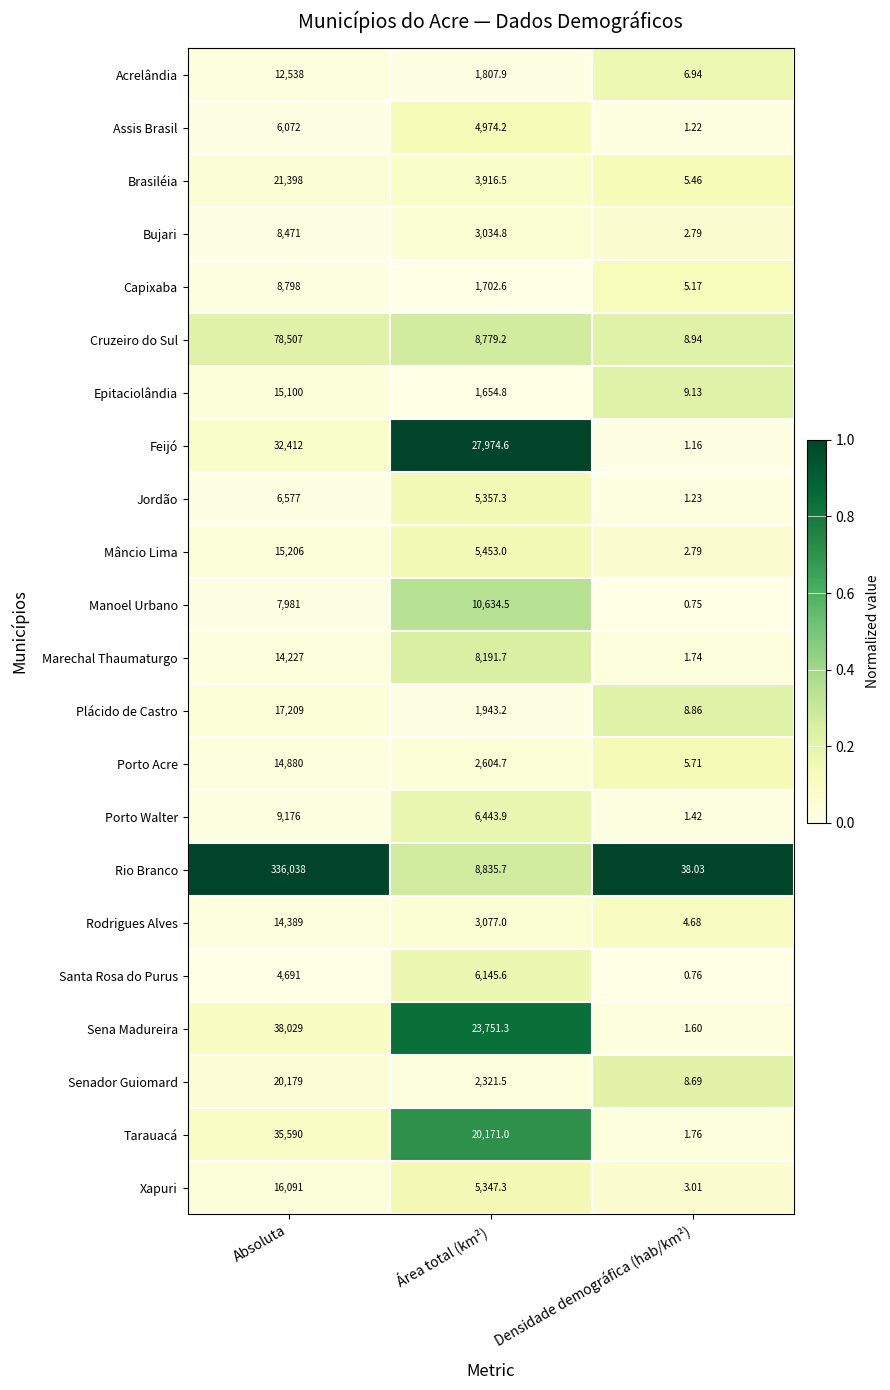

Which category has the lowest value across all series?

Densidade demográfica (hab/km²)